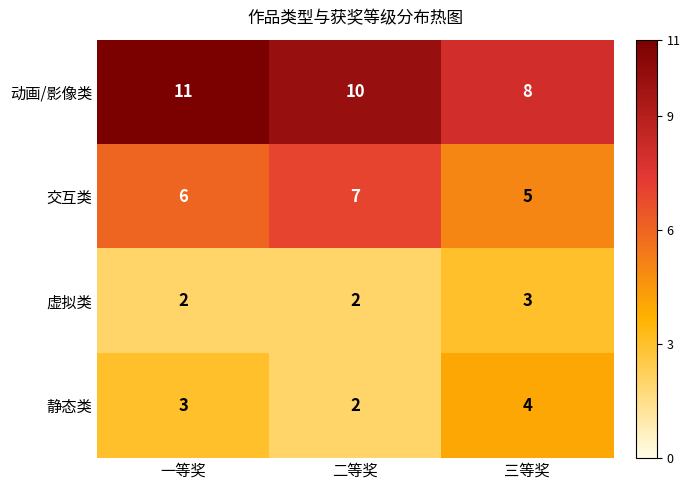

The value of 交互类 at 三等奖 is 7. True or false?

False